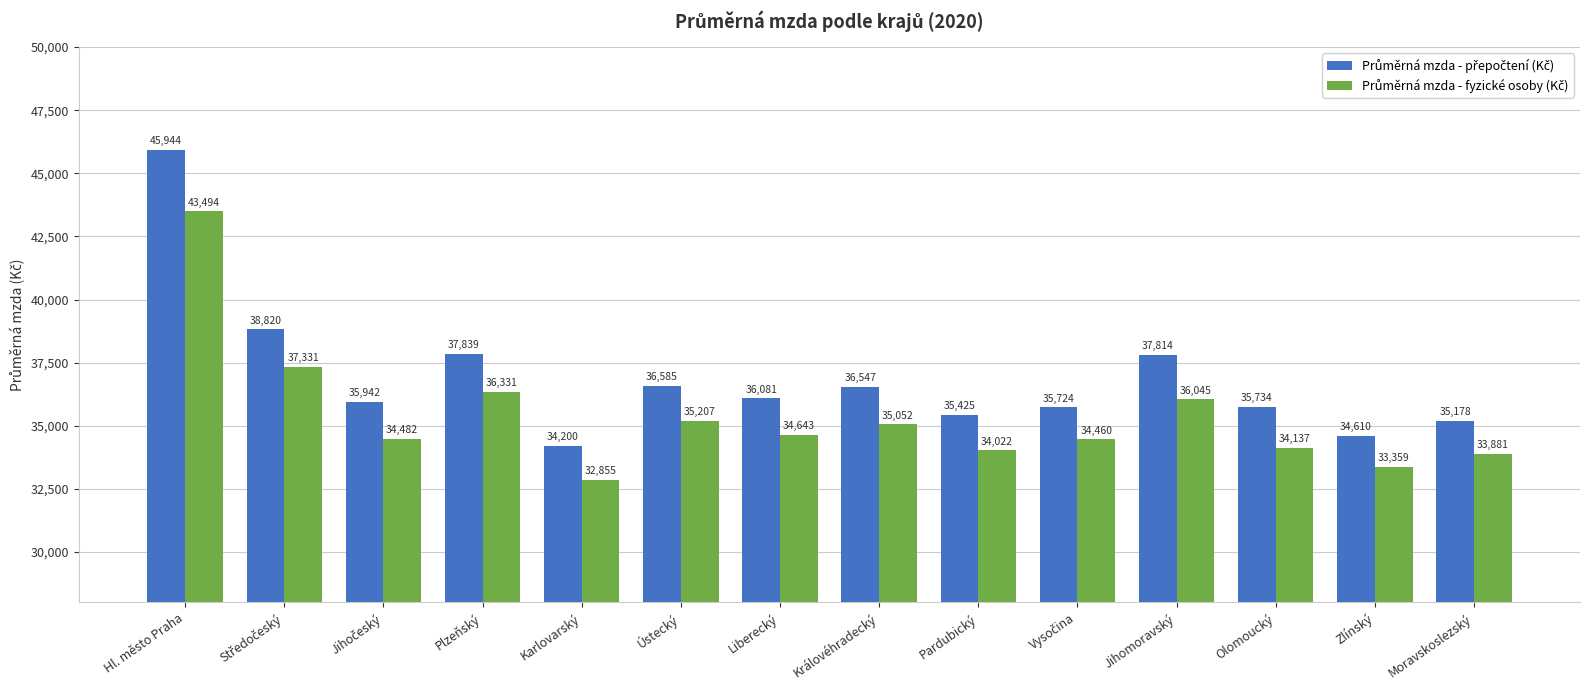

Which label corresponds to the smallest value in the chart?

Karlovarský